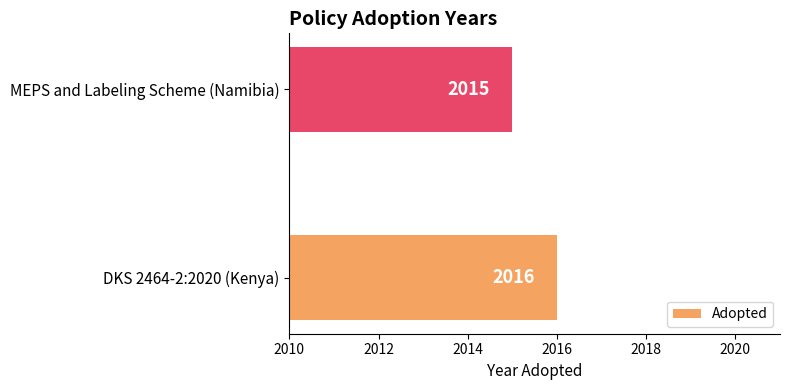

List the labels in order of value, largest first.

DKS 2464-2:2020 (Kenya), MEPS and Labeling Scheme (Namibia)